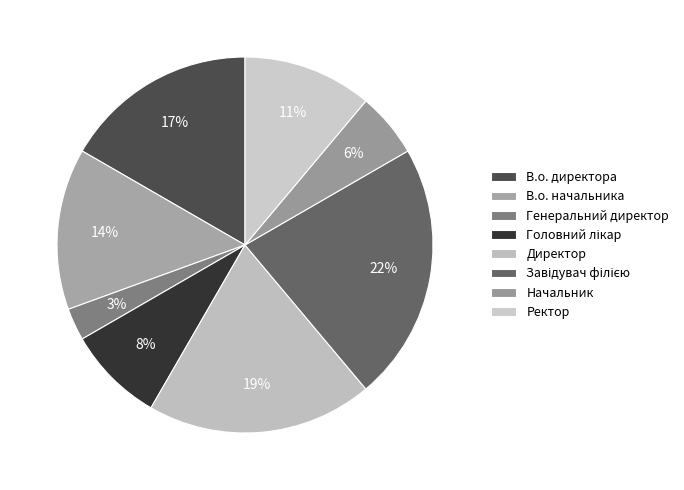

True or false: В.о. начальника accounts for 14% of the total.

True